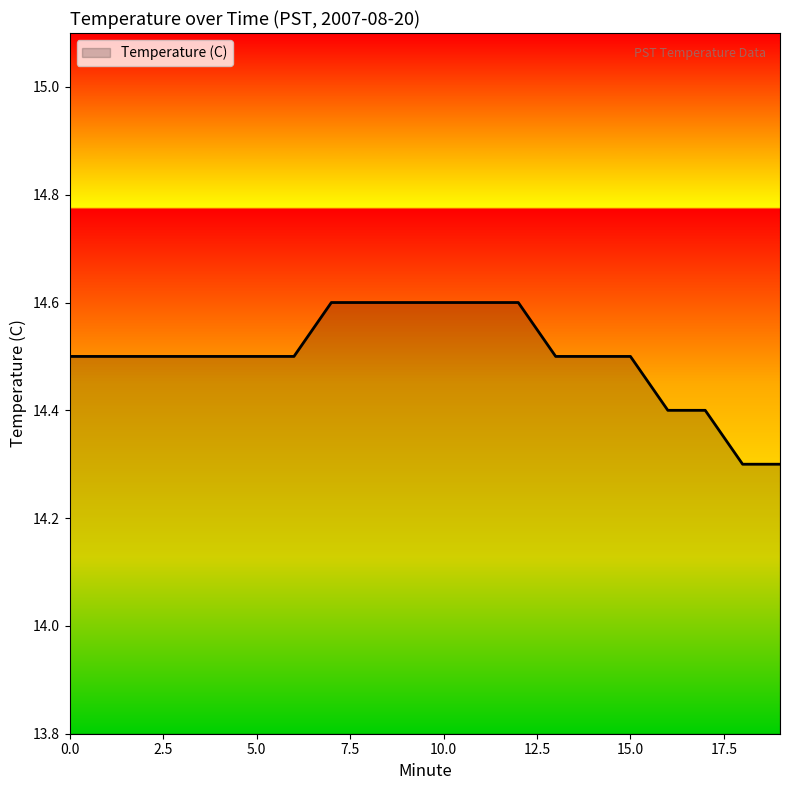

What is the difference between the maximum and minimum values?

0.3